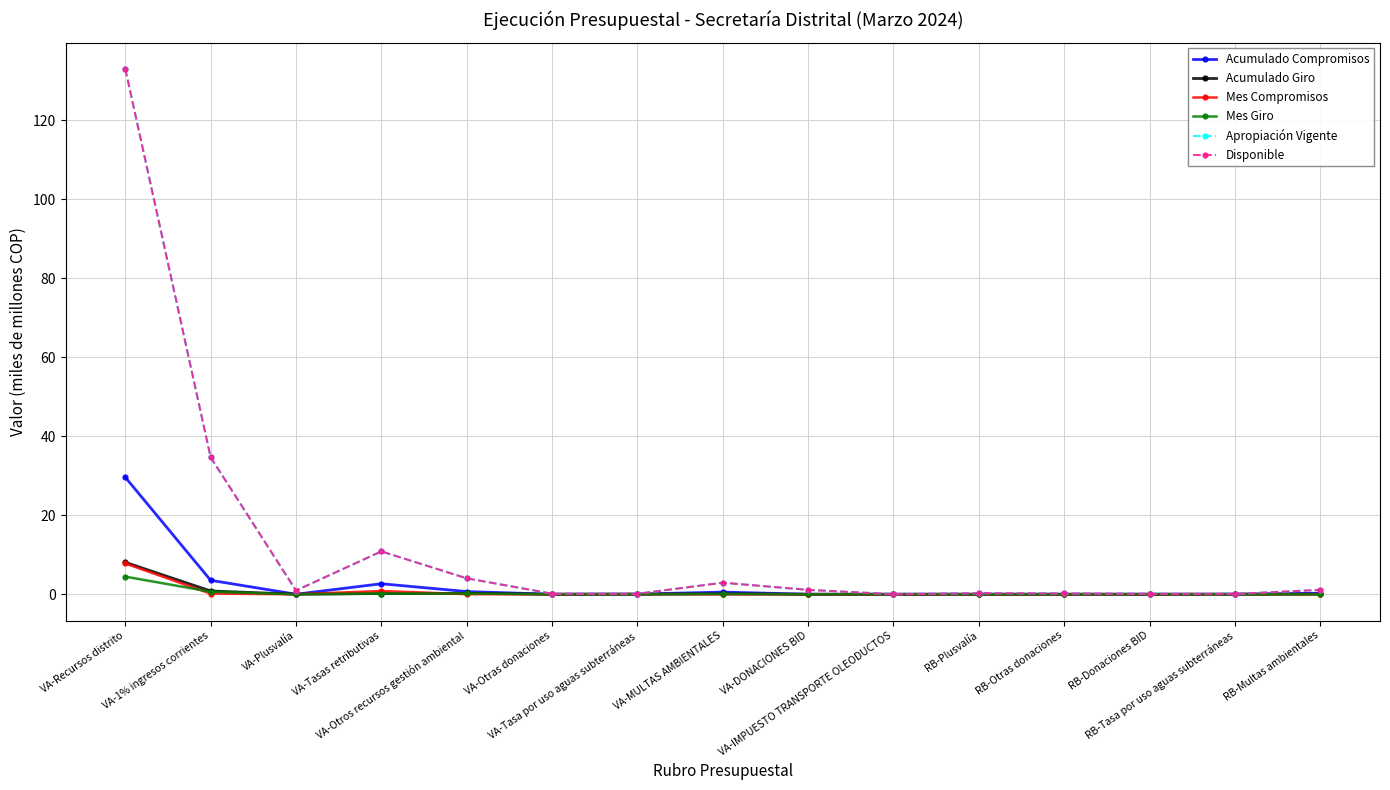

Is this an area chart (filled region under the line)?

No